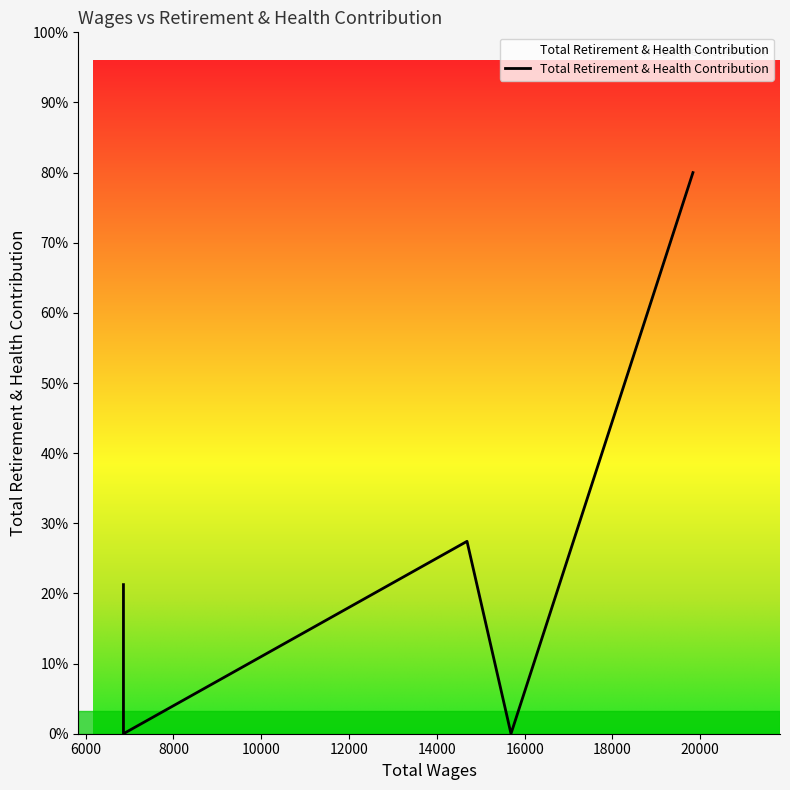

List the labels in order of value, smallest first.

15689.0, 6860.0, 6860.0, 14687.0, 19834.0